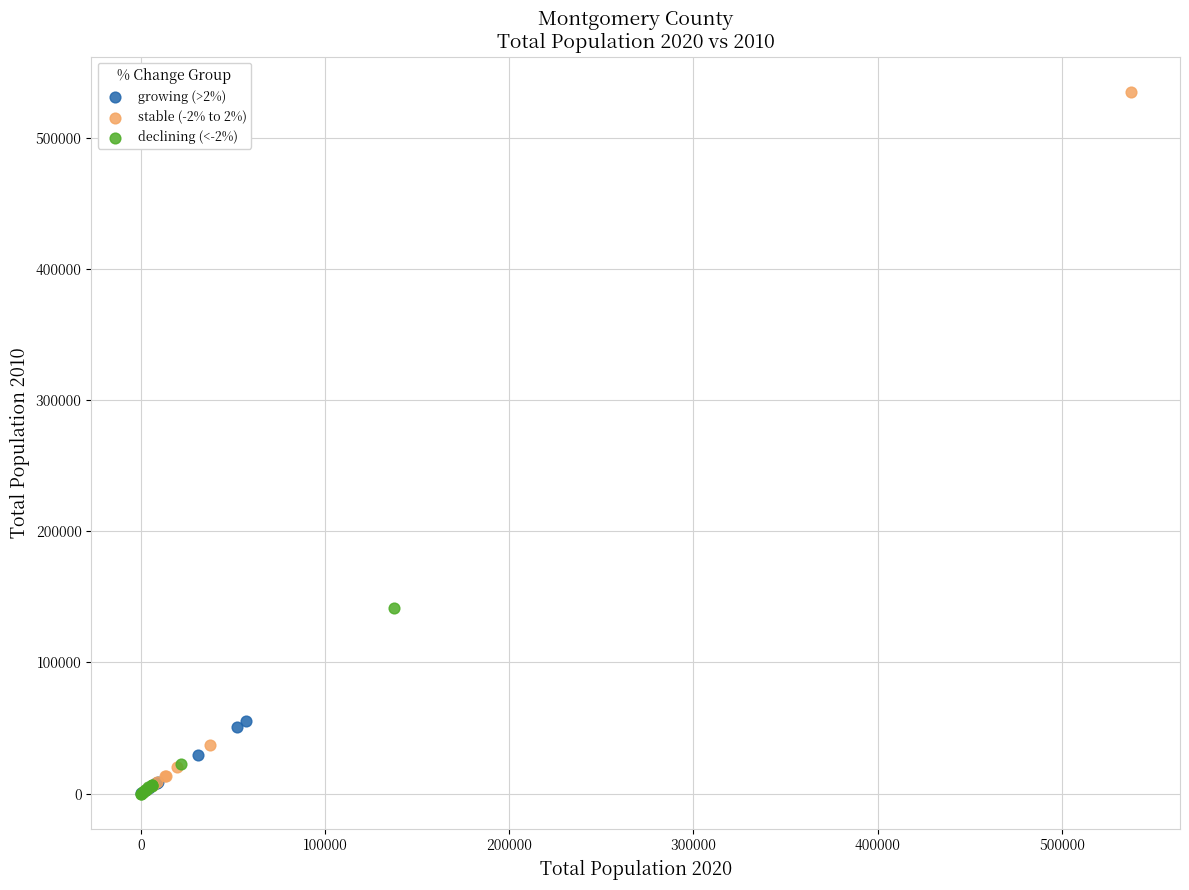

Which series has the widest spread of Y values?

stable (-2% to 2%)